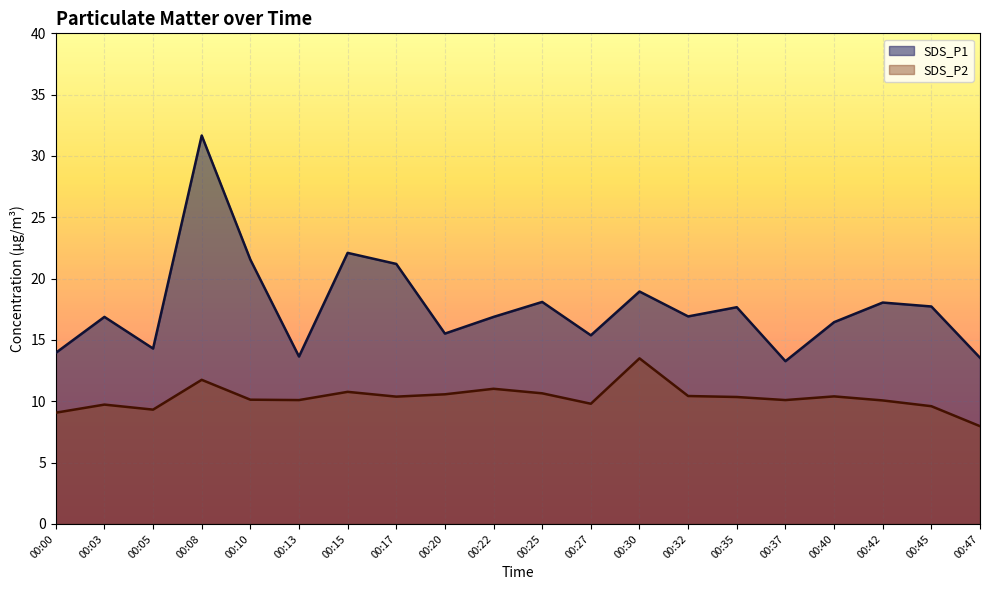

At which label does SDS_P1 first exceed 16?

00:03